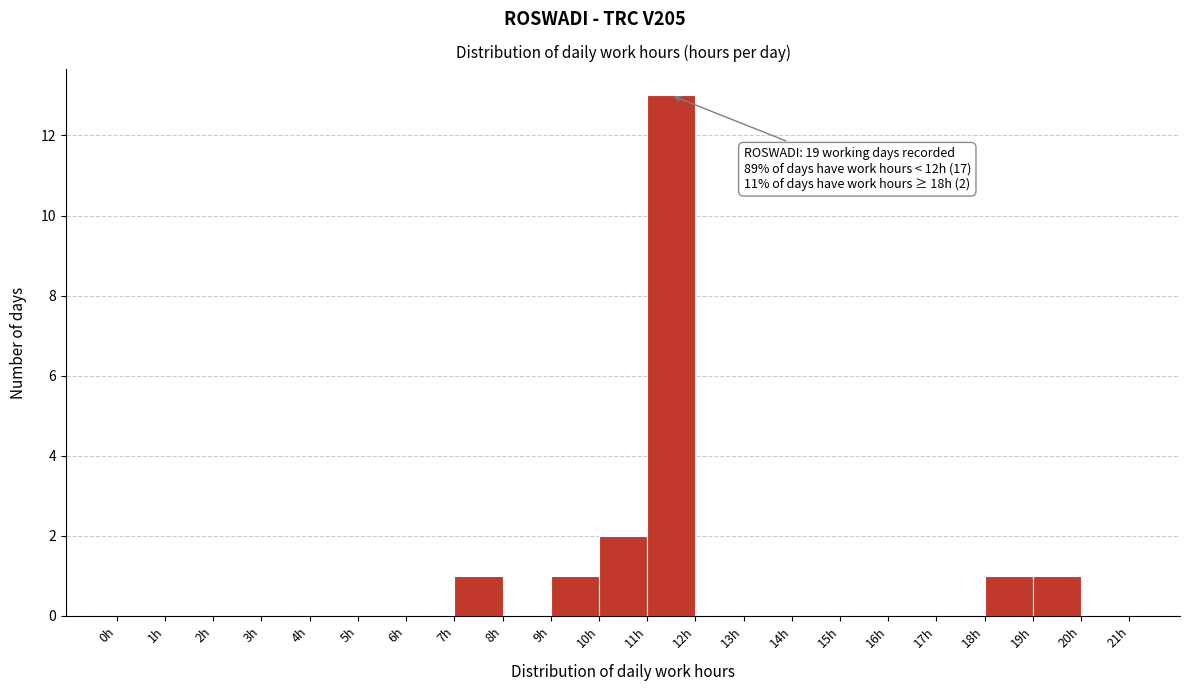

Which range on the x-axis has the tallest bar?

11 to 12